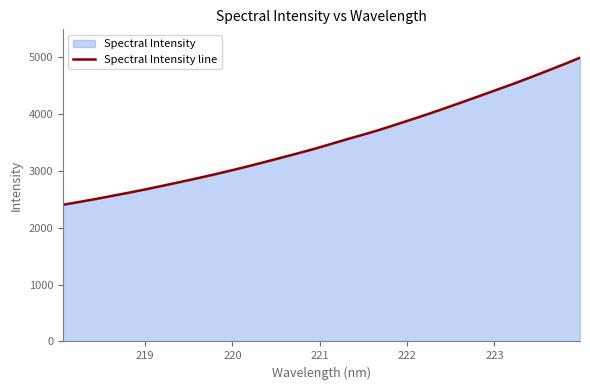

What is the maximum value shown in the chart?

4984.7